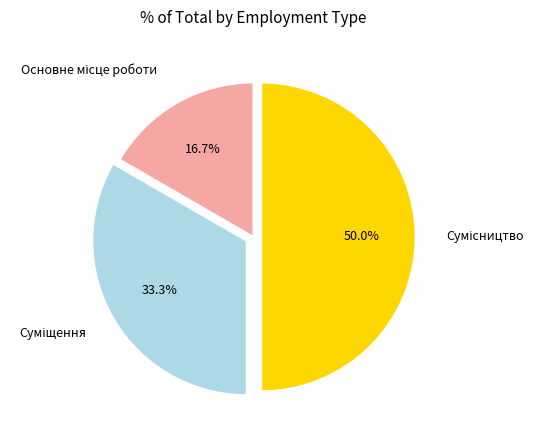

To the nearest percent, what portion does Основне місце роботи represent?

17%